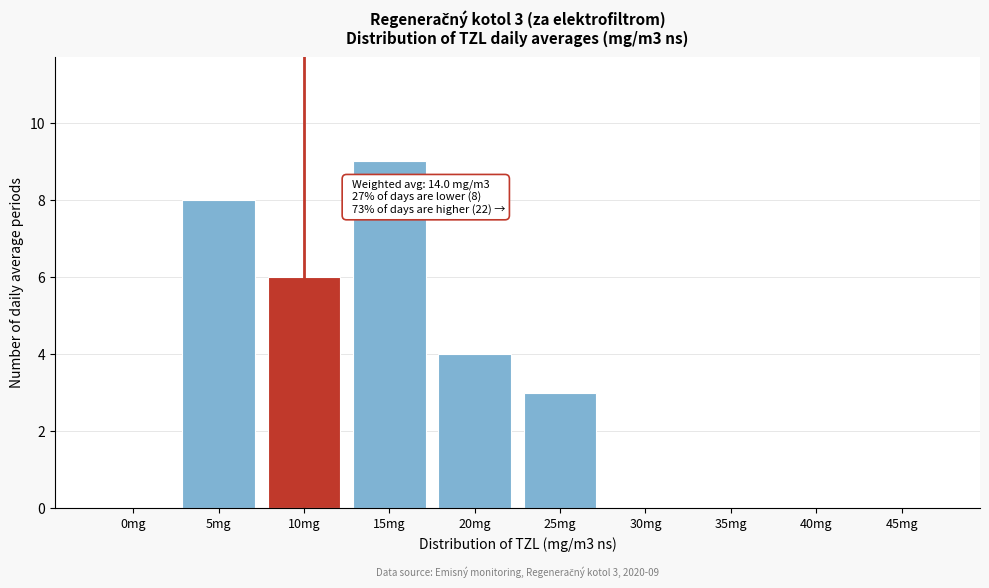

Reading left to right, list all the values displayed in this chart.

0mg=0	5mg=8	10mg=6	15mg=9	20mg=4	25mg=3	30mg=0	35mg=0	40mg=0	45mg=0